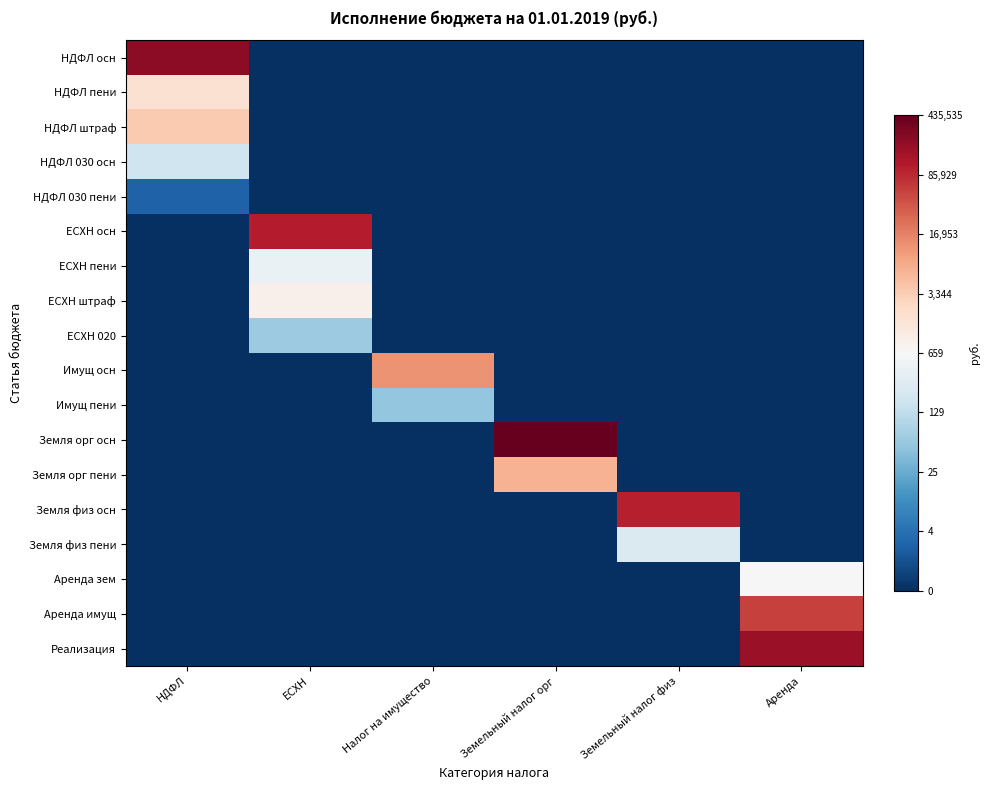

Reading right to left, transcribe all the data shown in this chart.

НДФЛ осн: Аренда=0.0	Земельный налог физ=0.0	Земельный налог орг=0.0	Налог на имущество=0.0	ЕСХН=0.0	НДФЛ=12.3
НДФЛ пени: Аренда=0.0	Земельный налог физ=0.0	Земельный налог орг=0.0	Налог на имущество=0.0	ЕСХН=0.0	НДФЛ=7.5
НДФЛ штраф: Аренда=0.0	Земельный налог физ=0.0	Земельный налог орг=0.0	Налог на имущество=0.0	ЕСХН=0.0	НДФЛ=8.2
НДФЛ 030 осн: Аренда=0.0	Земельный налог физ=0.0	Земельный налог орг=0.0	Налог на имущество=0.0	ЕСХН=0.0	НДФЛ=5.2
НДФЛ 030 пени: Аренда=0.0	Земельный налог физ=0.0	Земельный налог орг=0.0	Налог на имущество=0.0	ЕСХН=0.0	НДФЛ=1.2
ЕСХН осн: Аренда=0.0	Земельный налог физ=0.0	Земельный налог орг=0.0	Налог на имущество=0.0	ЕСХН=11.6	НДФЛ=0.0
ЕСХН пени: Аренда=0.0	Земельный налог физ=0.0	Земельный налог орг=0.0	Налог на имущество=0.0	ЕСХН=6.0	НДФЛ=0.0
ЕСХН штраф: Аренда=0.0	Земельный налог физ=0.0	Земельный налог орг=0.0	Налог на имущество=0.0	ЕСХН=6.8	НДФЛ=0.0
ЕСХН 020: Аренда=0.0	Земельный налог физ=0.0	Земельный налог орг=0.0	Налог на имущество=0.0	ЕСХН=4.2	НДФЛ=0.0
Имущ осн: Аренда=0.0	Земельный налог физ=0.0	Земельный налог орг=0.0	Налог на имущество=9.4	ЕСХН=0.0	НДФЛ=0.0
Имущ пени: Аренда=0.0	Земельный налог физ=0.0	Земельный налог орг=0.0	Налог на имущество=4.0	ЕСХН=0.0	НДФЛ=0.0
Земля орг осн: Аренда=0.0	Земельный налог физ=0.0	Земельный налог орг=13.0	Налог на имущество=0.0	ЕСХН=0.0	НДФЛ=0.0
Земля орг пени: Аренда=0.0	Земельный налог физ=0.0	Земельный налог орг=8.7	Налог на имущество=0.0	ЕСХН=0.0	НДФЛ=0.0
Земля физ осн: Аренда=0.0	Земельный налог физ=11.5	Земельный налог орг=0.0	Налог на имущество=0.0	ЕСХН=0.0	НДФЛ=0.0
Земля физ пени: Аренда=0.0	Земельный налог физ=5.6	Земельный налог орг=0.0	Налог на имущество=0.0	ЕСХН=0.0	НДФЛ=0.0
Аренда зем: Аренда=6.5	Земельный налог физ=0.0	Земельный налог орг=0.0	Налог на имущество=0.0	ЕСХН=0.0	НДФЛ=0.0
Аренда имущ: Аренда=10.9	Земельный налог физ=0.0	Земельный налог орг=0.0	Налог на имущество=0.0	ЕСХН=0.0	НДФЛ=0.0
Реализация: Аренда=12.1	Земельный налог физ=0.0	Земельный налог орг=0.0	Налог на имущество=0.0	ЕСХН=0.0	НДФЛ=0.0